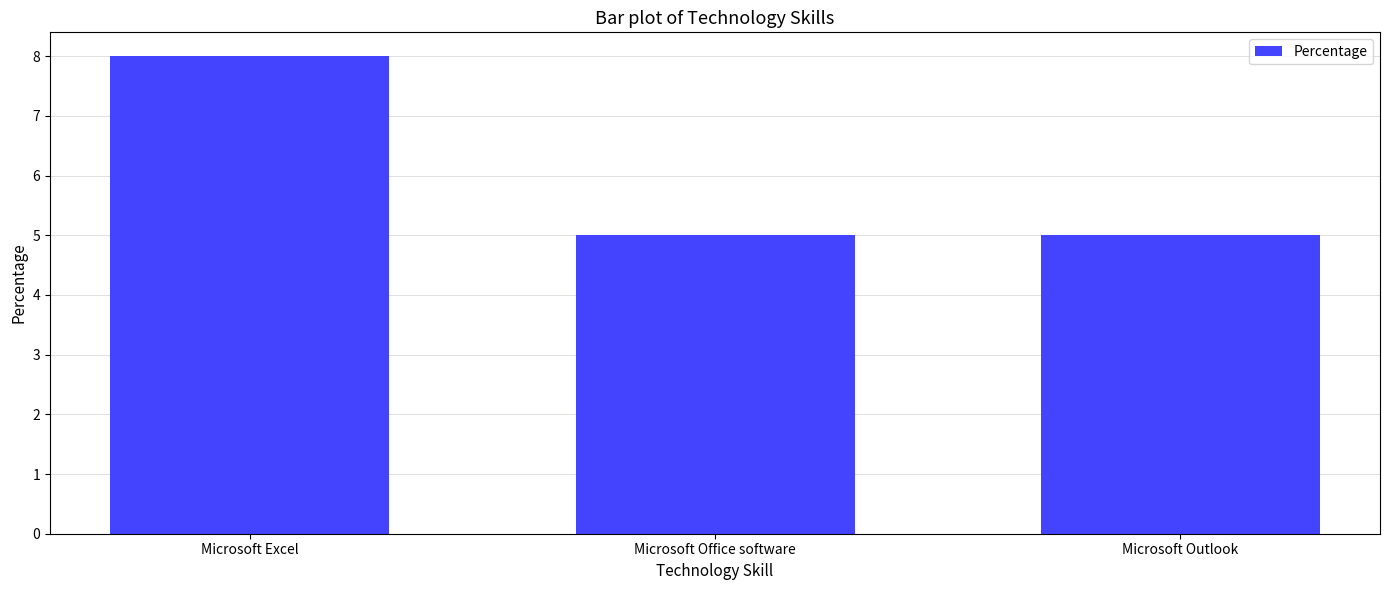

What is the greatest value displayed?

8